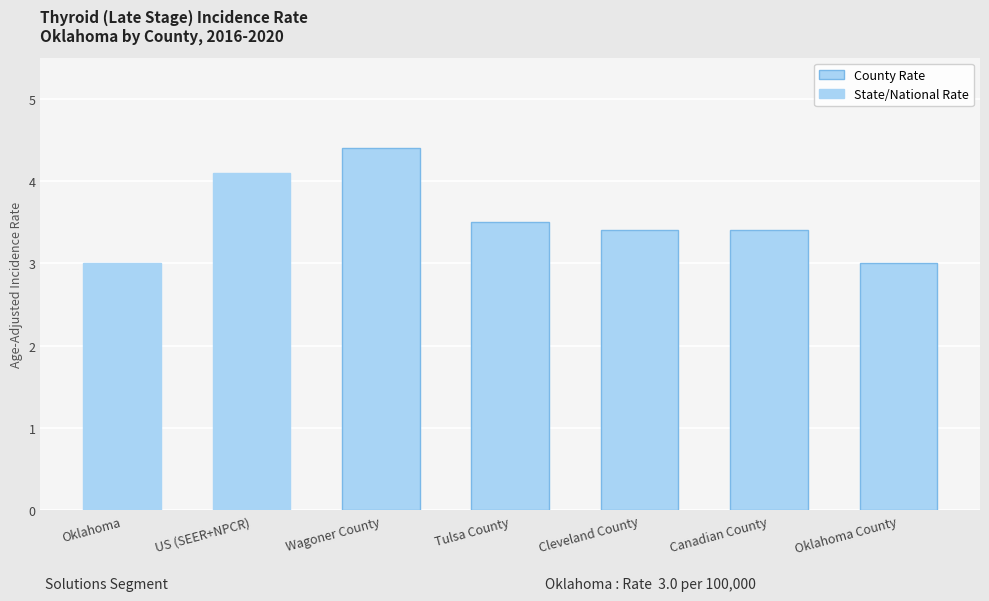

What value does the data have at Wagoner County?

4.4